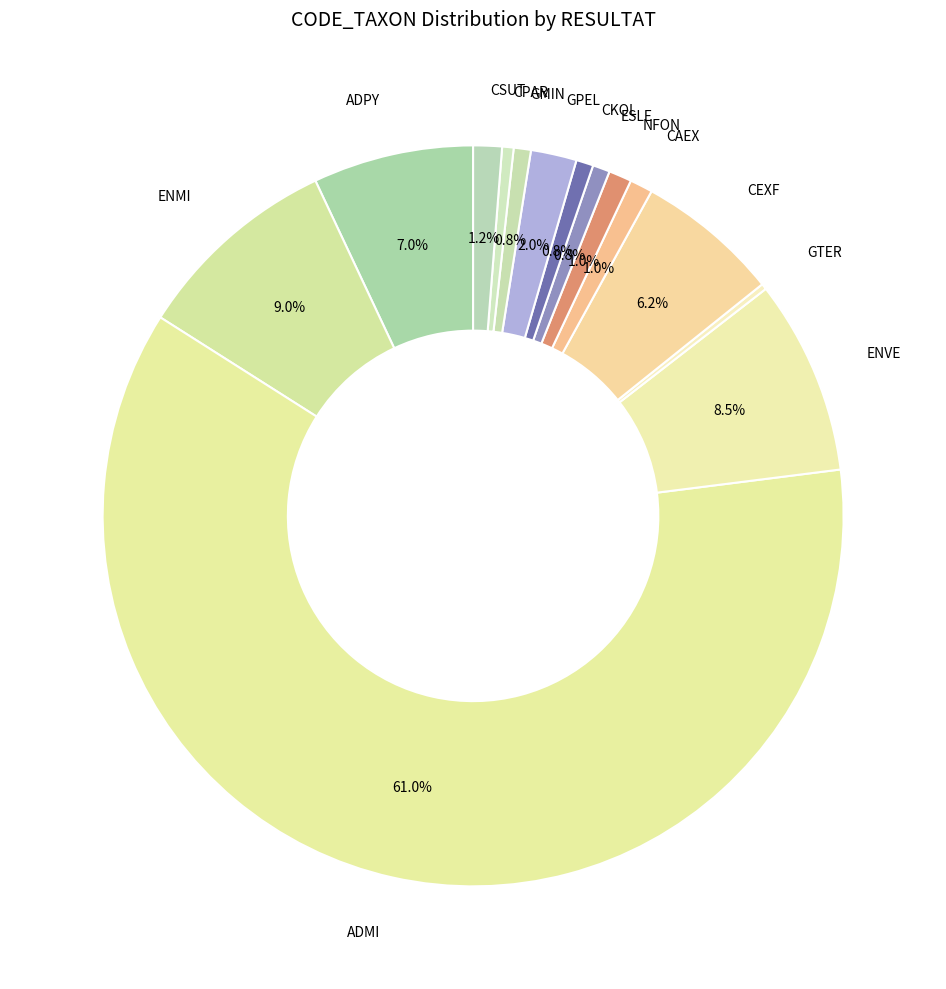

Count the number of slices in the pie.

14